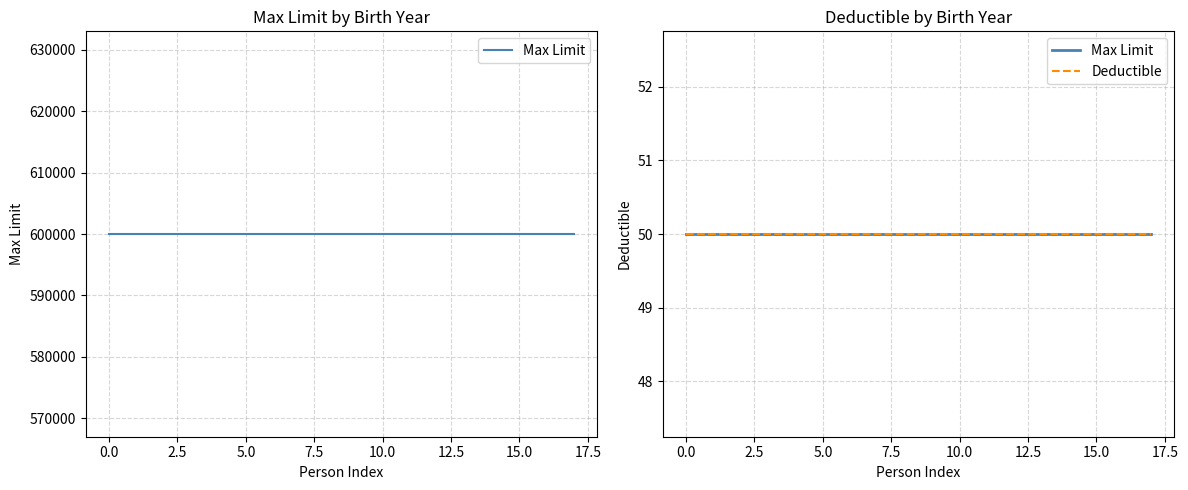

Reading right to left, what are all the values shown in this chart?

Max Limit: 600000	600000	600000	600000	600000	600000	600000	600000	600000	600000	600000	600000	600000	600000	600000	600000	600000	600000
Deductible: 50	50	50	50	50	50	50	50	50	50	50	50	50	50	50	50	50	50